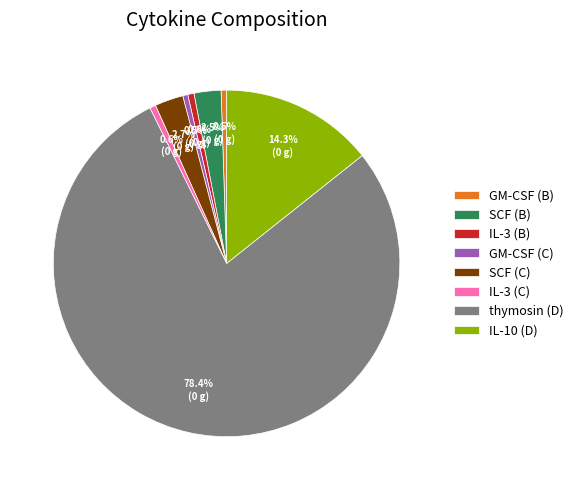

What is the largest slice in the pie chart?

thymosin (D)